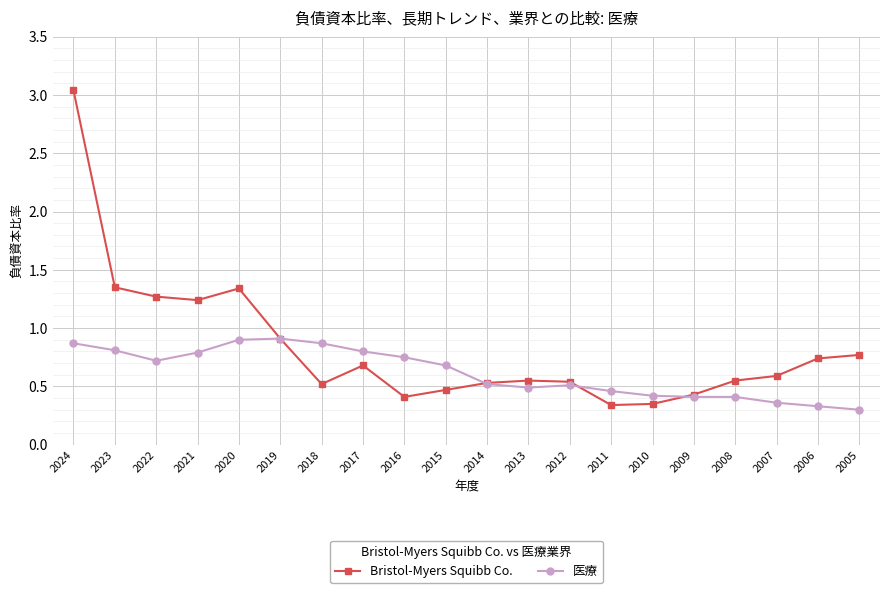

Which series has the largest total across all categories?

Bristol-Myers Squibb Co.